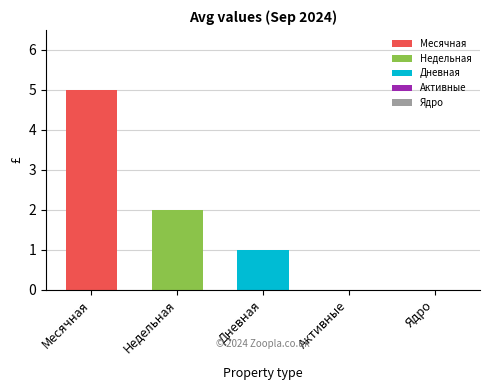

Which series has the largest range (max minus min)?

Месячная